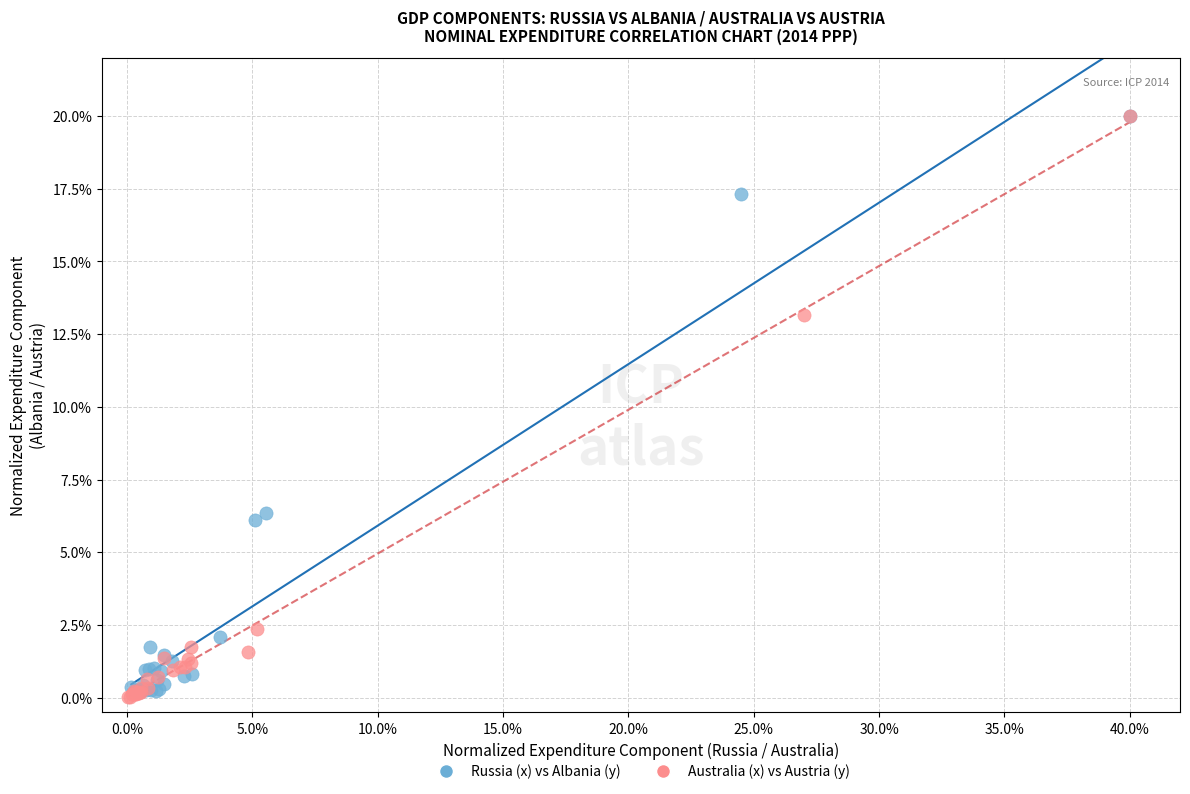

Which series has the widest spread of Y values?

Australia (x) vs Austria (y)